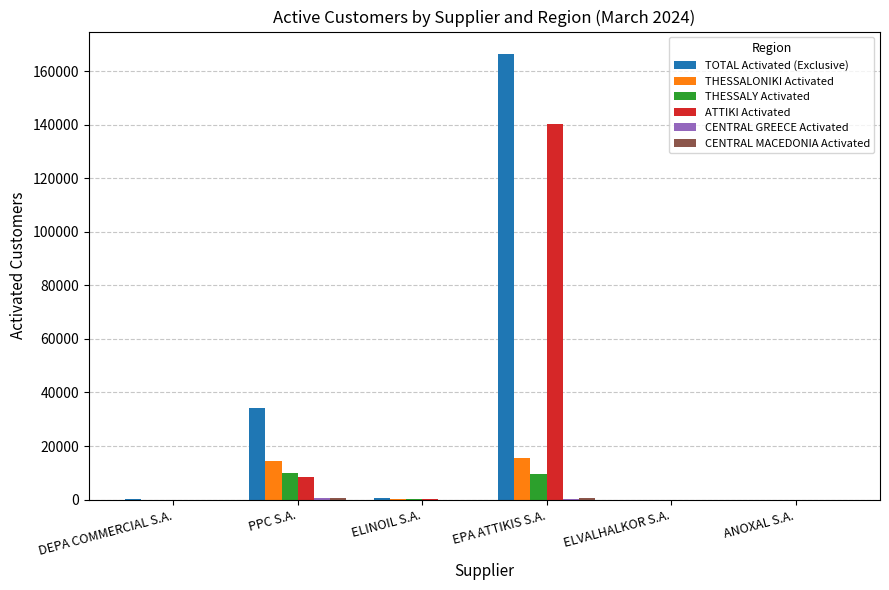

Which series changed the most between EPA ATTIKIS S.A. and ANOXAL S.A.?

TOTAL Activated (Exclusive)